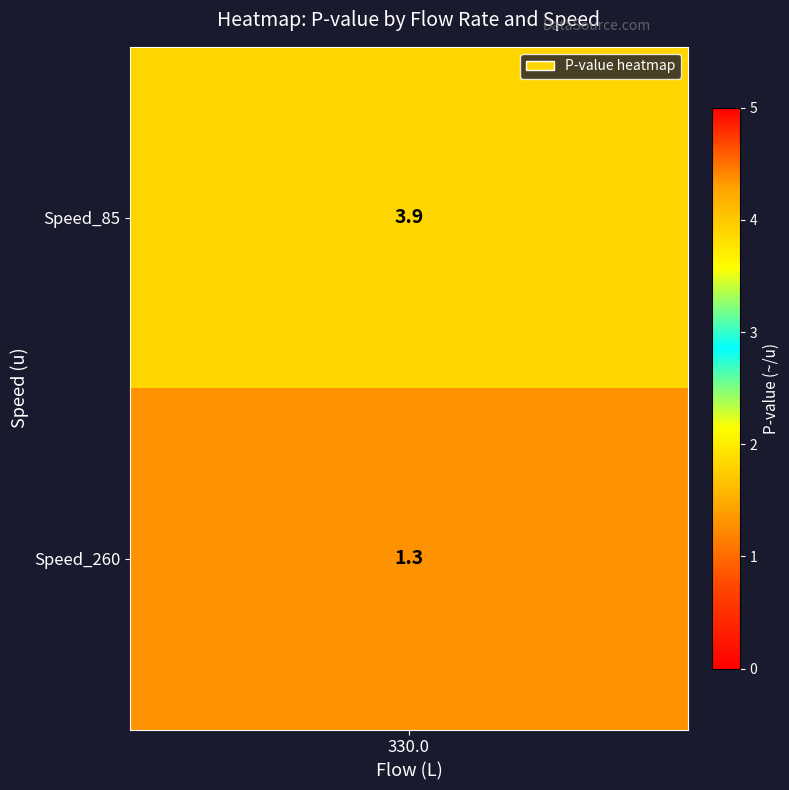

At which label is the value closest to 2?

330_260